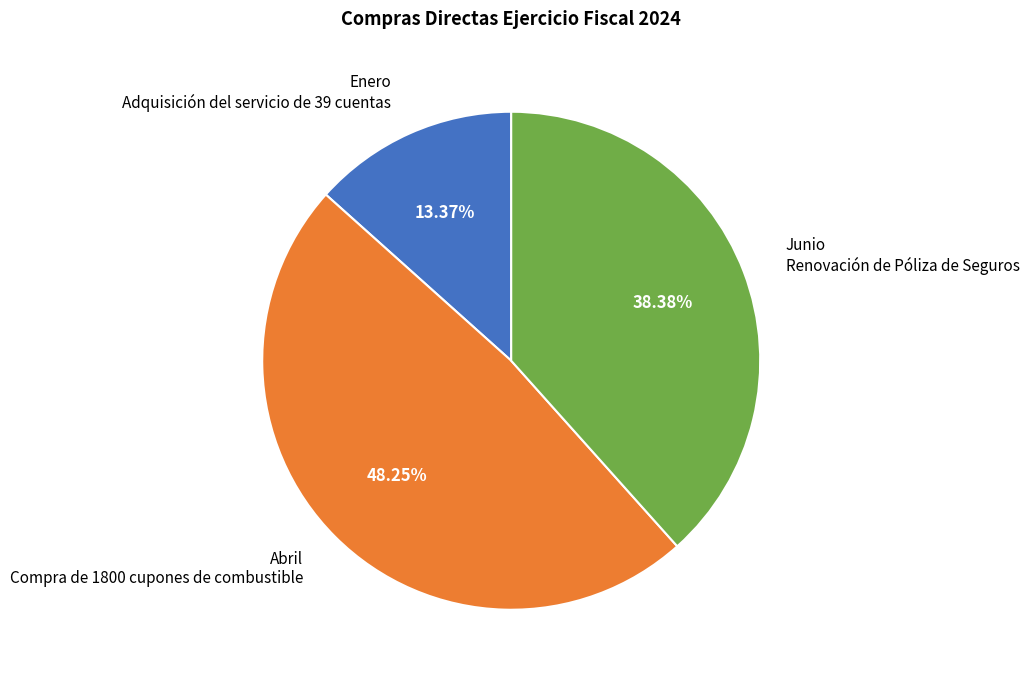

What is the ratio of the value at Junio Renovación de Póliza de Seguros to the value at Enero Adquisición del servicio de 39 cuentas?

2.9